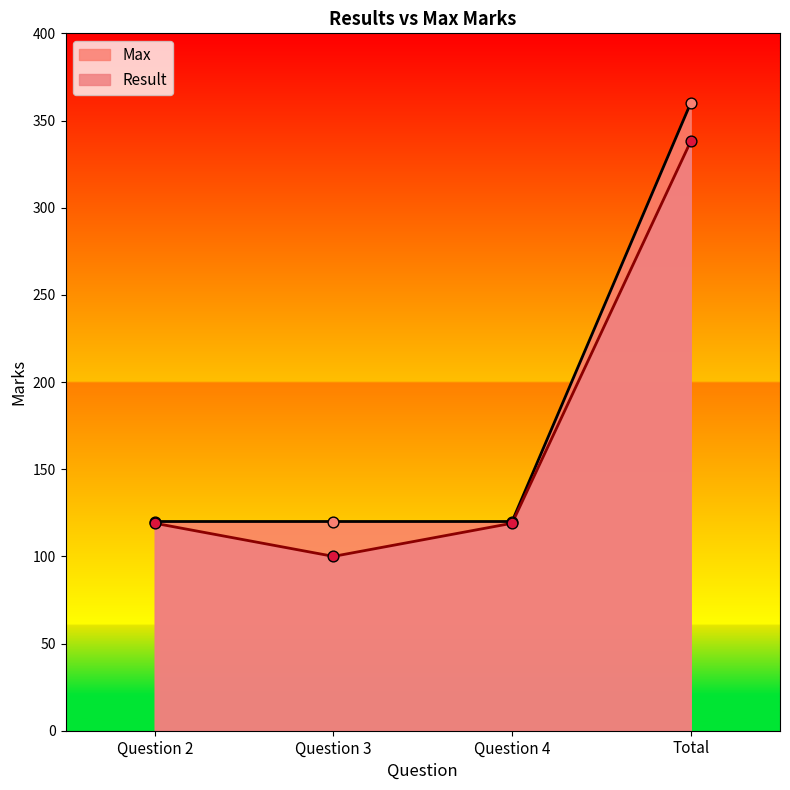

Which series reaches the minimum Y coordinate?

Result